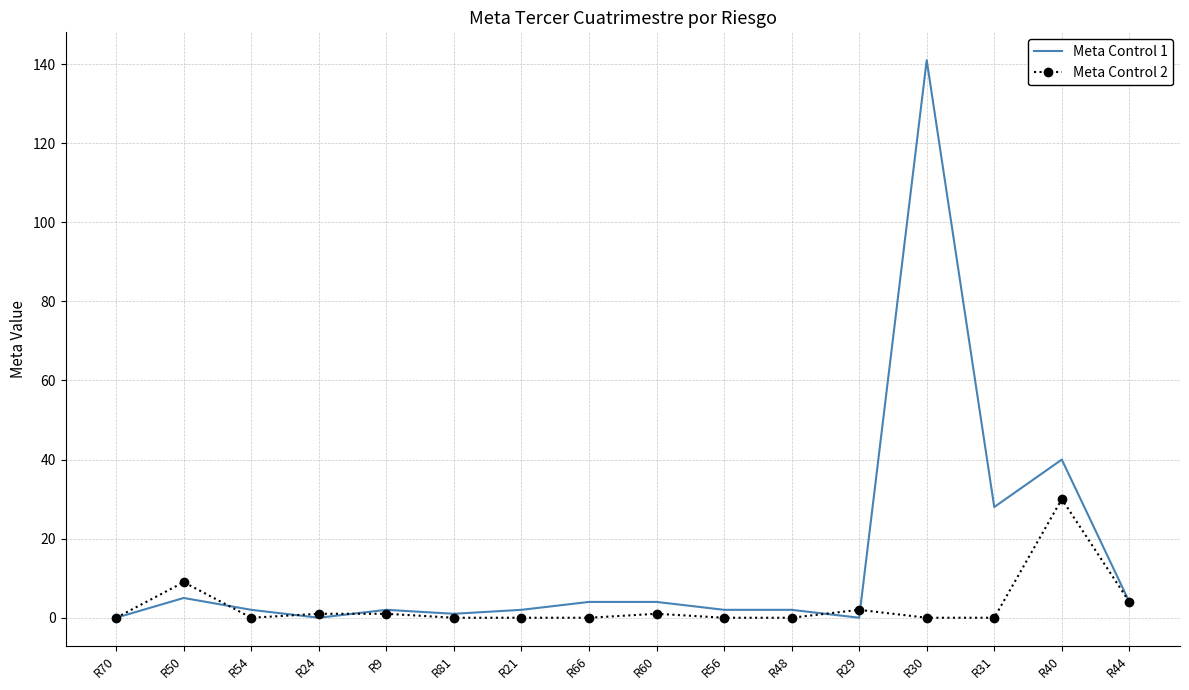

What are all the series names shown in the legend?

Meta Control 1, Meta Control 2